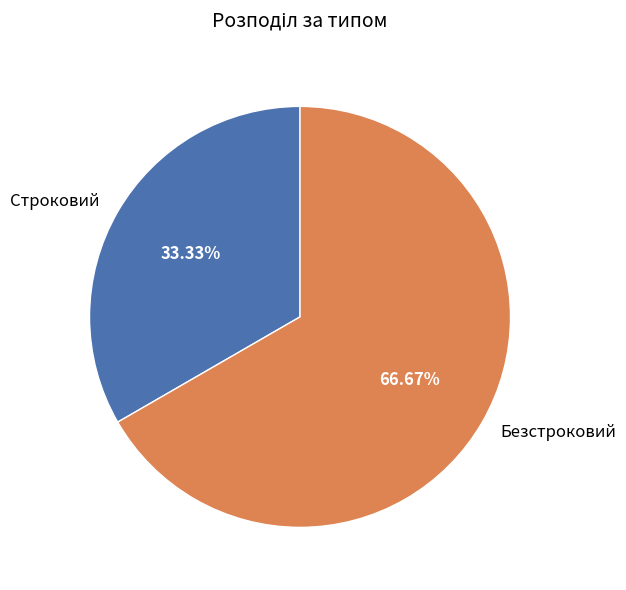

True or false: Безстроковий accounts for 67% of the total.

True